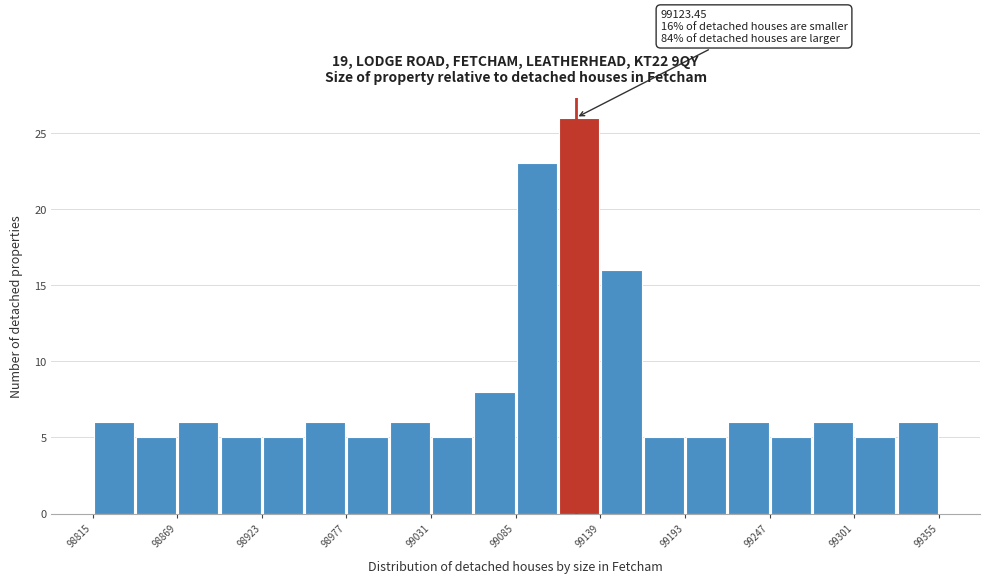

Read against the x-axis, roughly where is the centre of the tallest bar?

99130